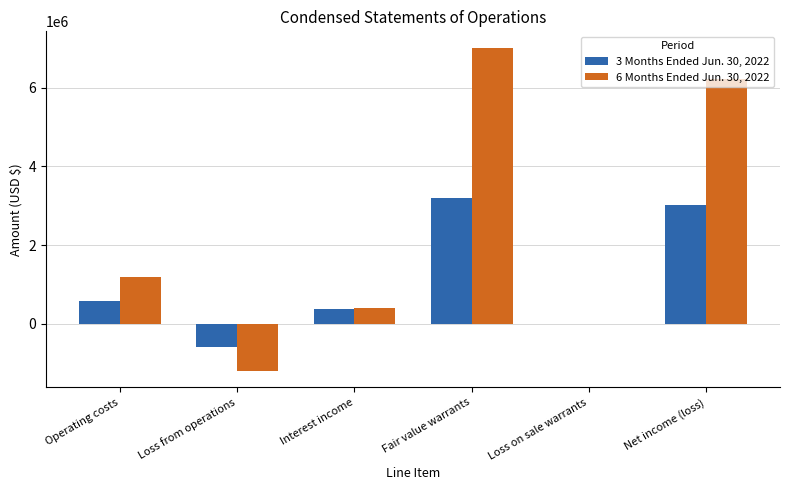

The value of 3 Months Ended Jun. 30, 2022 at Loss on sale warrants is 0. True or false?

True